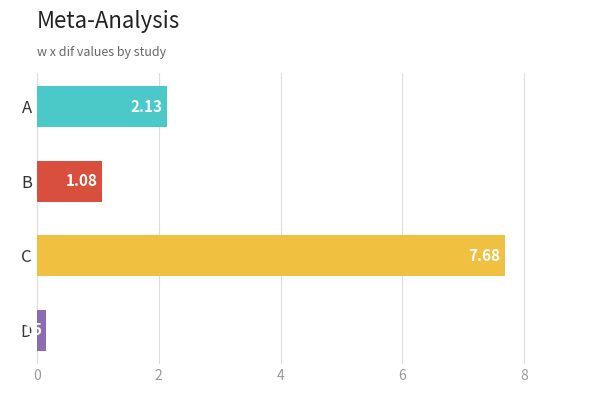

List the labels in order of value, smallest first.

D, B, A, C